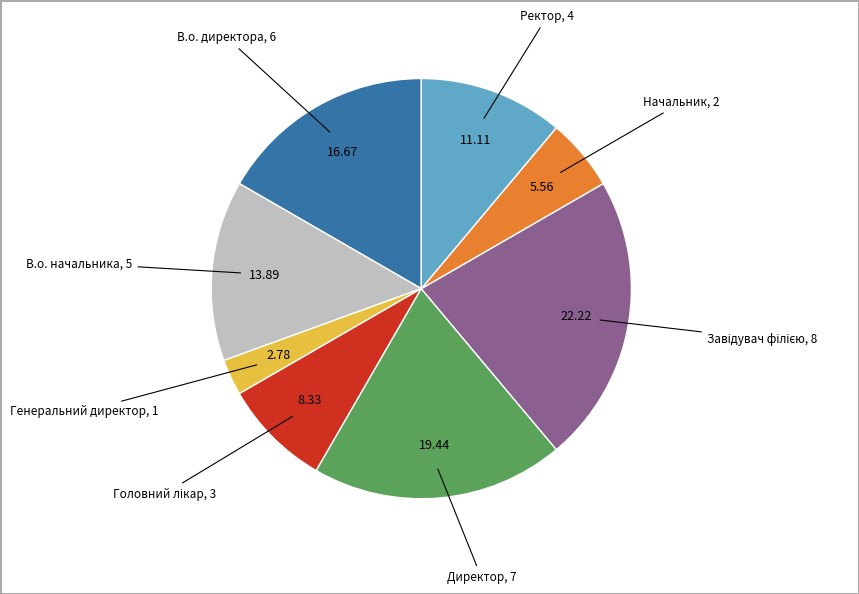

Between Директор and В.о. директора, which is larger?

Директор